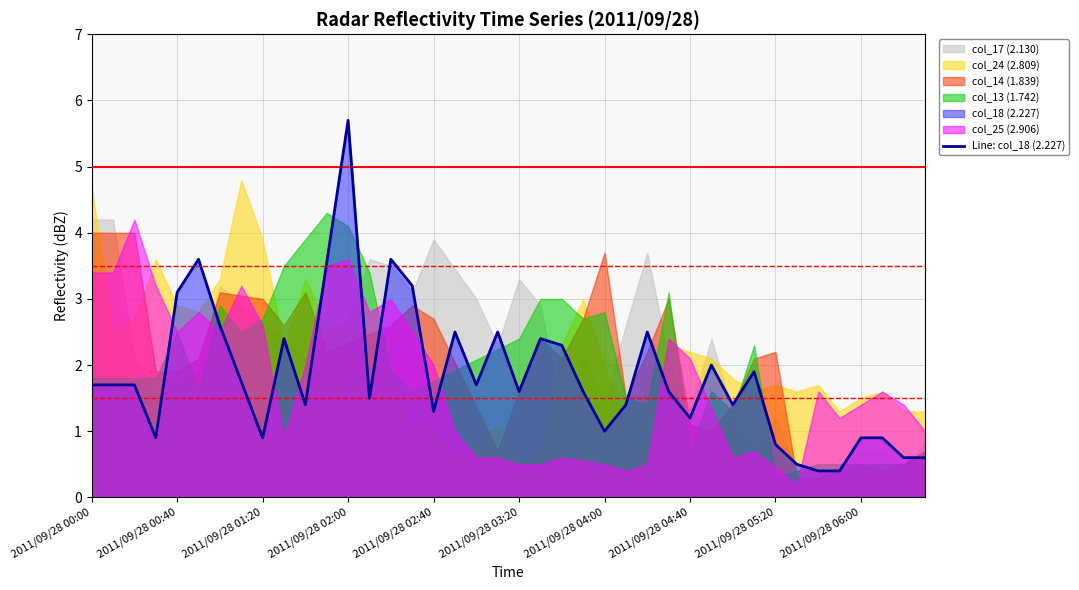

What is the lowest value of the Line: col_18 (2.227) series?

0.4